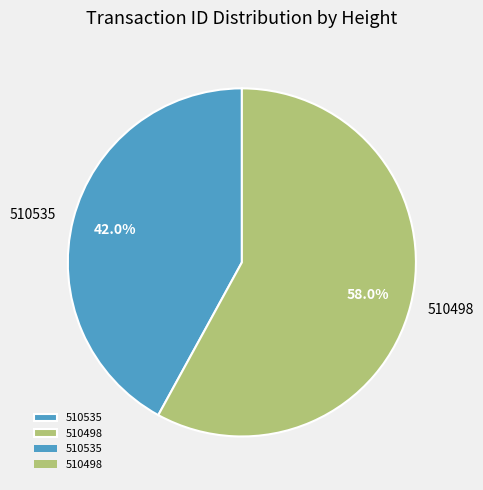

Between 510498 and 510535, which is larger?

510498